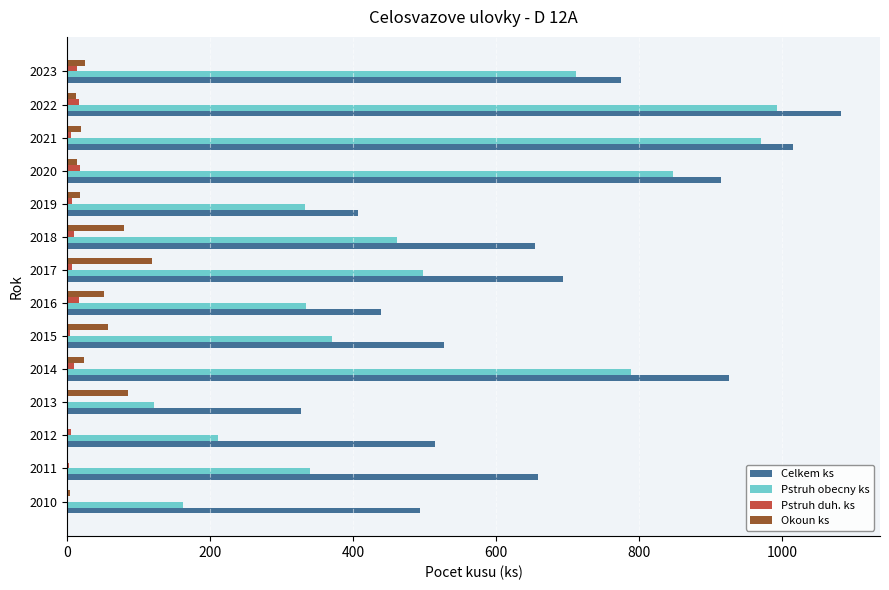

Is it true that Okoun ks equals 57 at 2015?

True